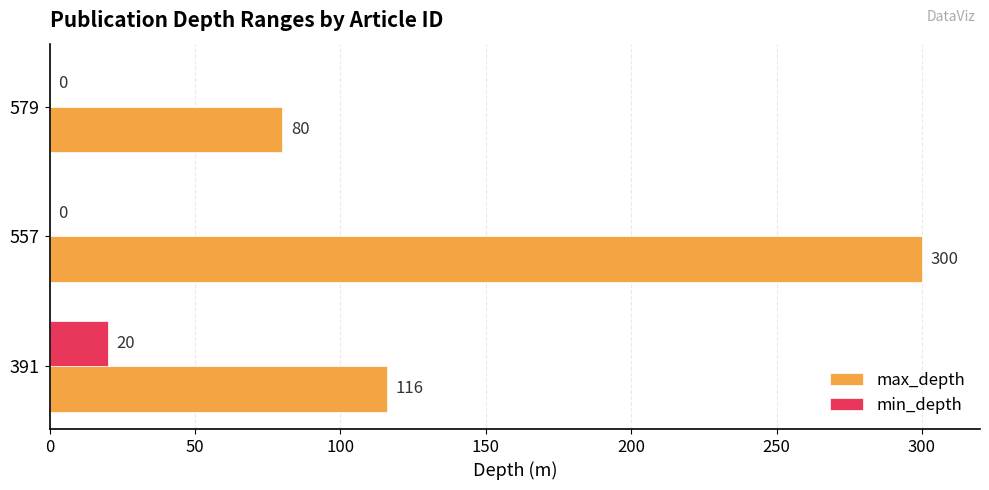

How many data points does each series have?

3